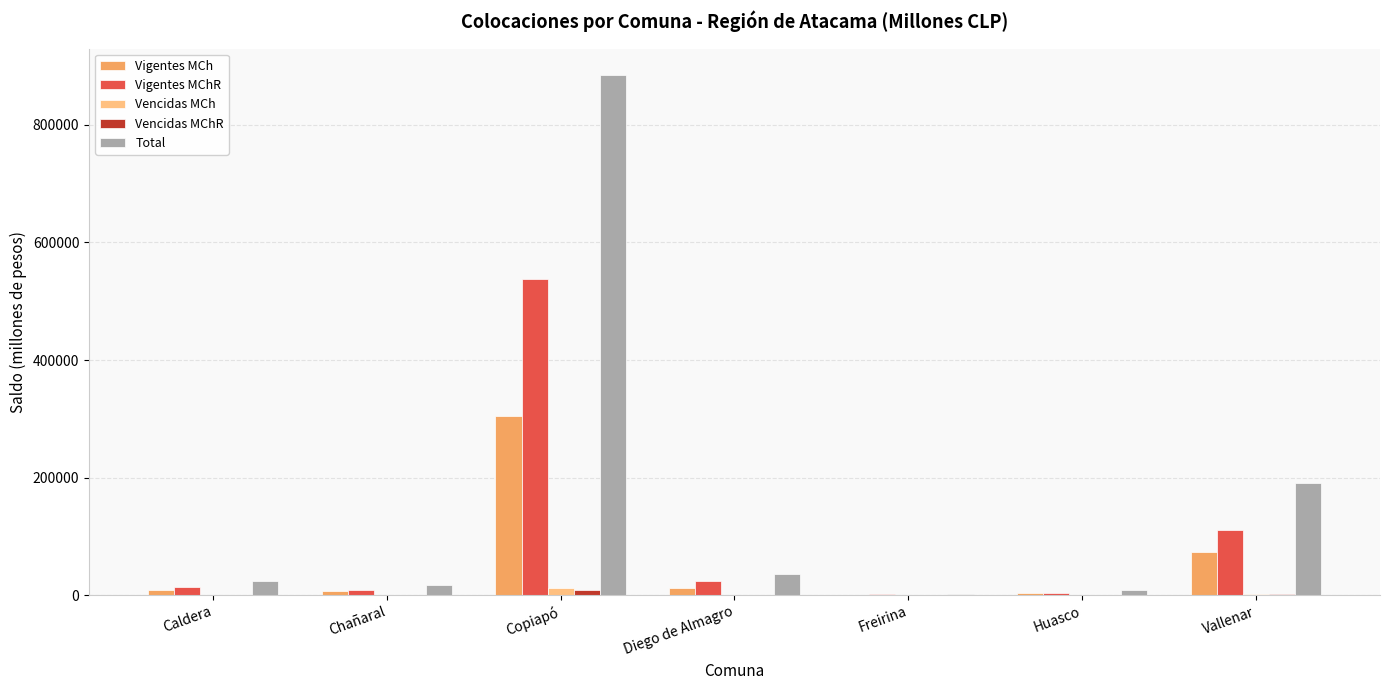

Does the chart contain stacked bars?

No